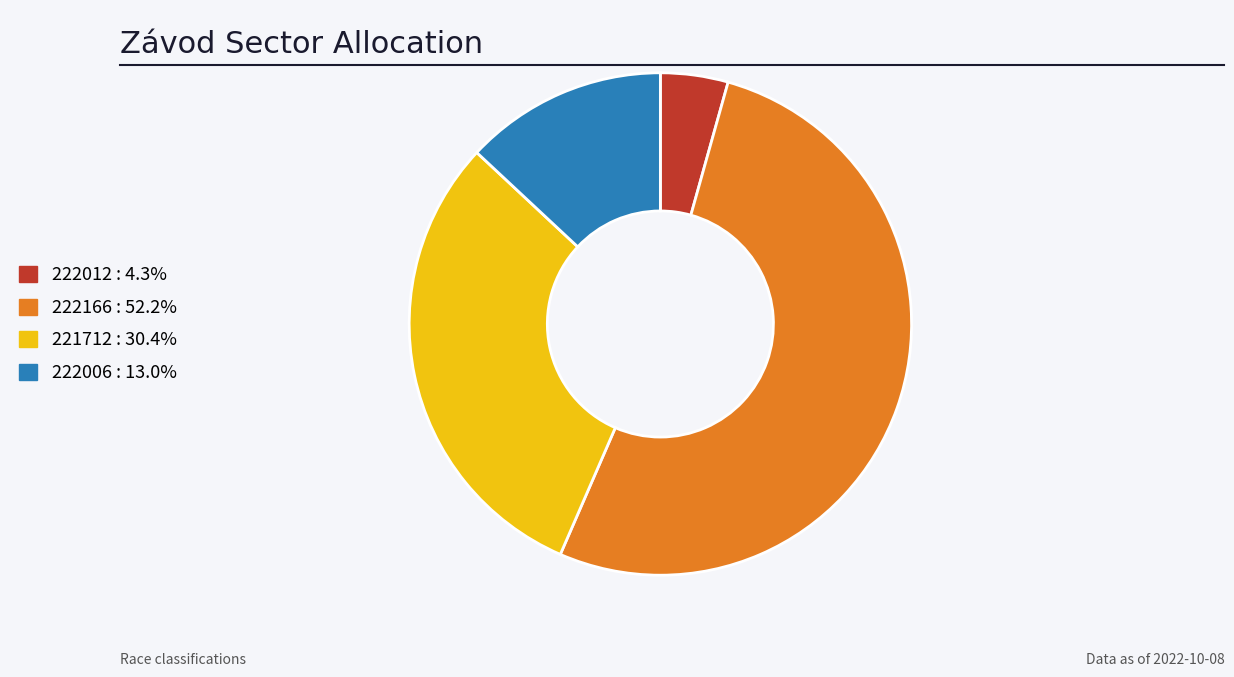

True or false: 222006 accounts for 13% of the total.

True